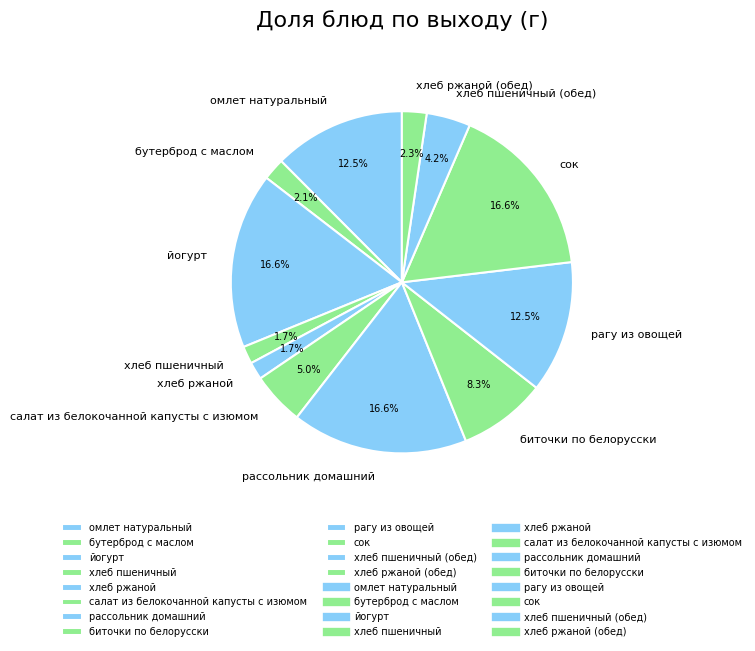

Combined, do сок and омлет натуральный account for over 50%?

No